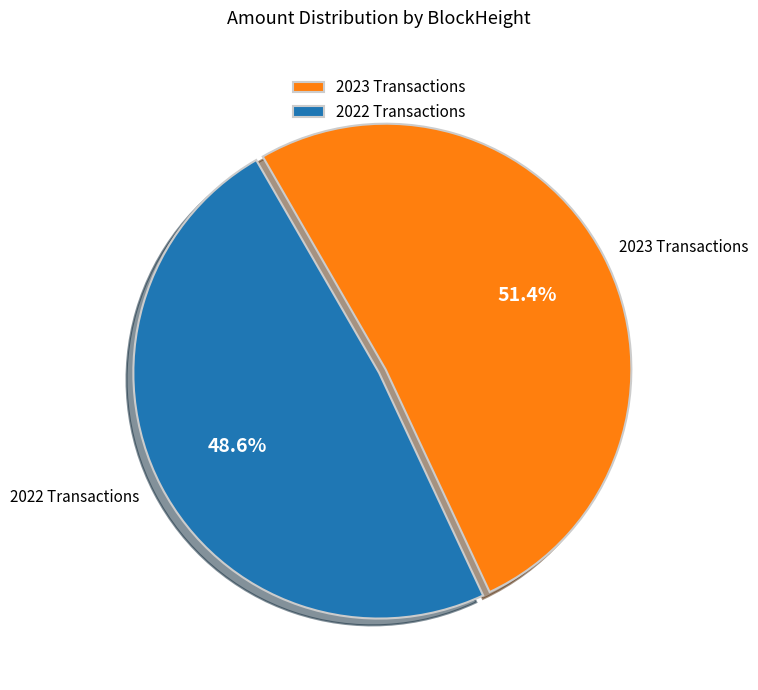

Combined, do 2022 Transactions and 2023 Transactions account for over 50%?

Yes